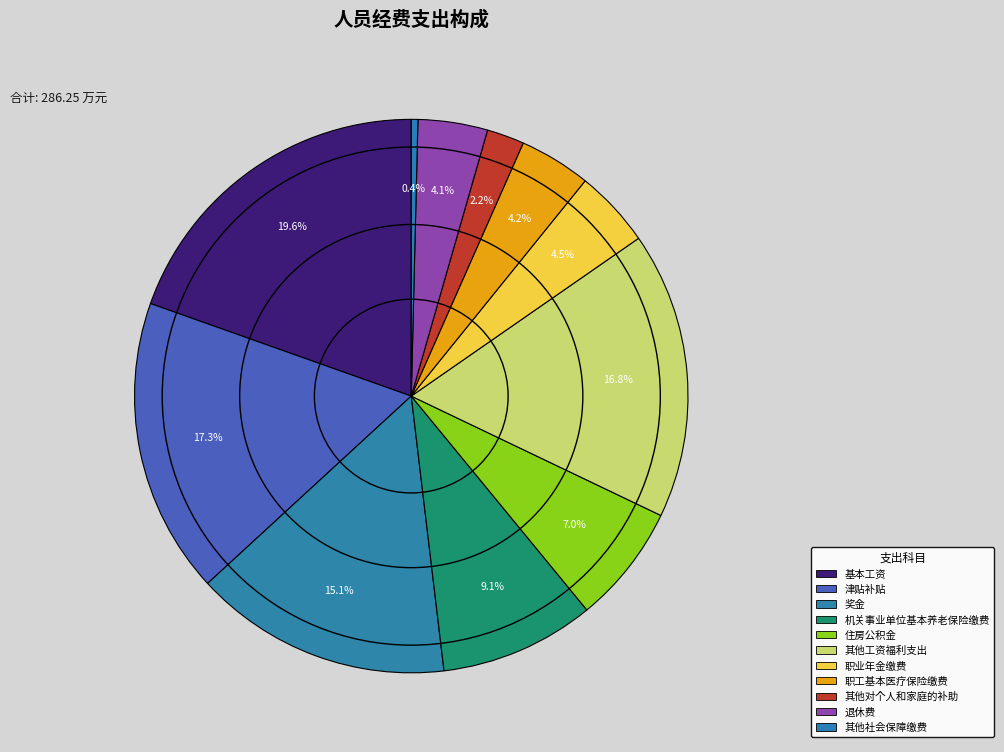

How many segments does this pie chart have?

11